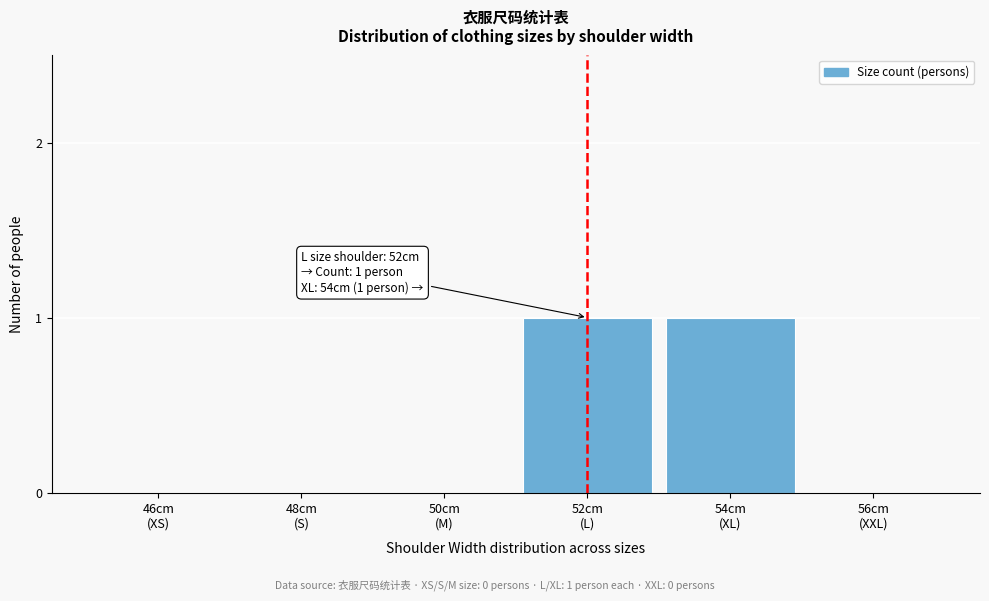

How many distinct data groups are displayed?

1